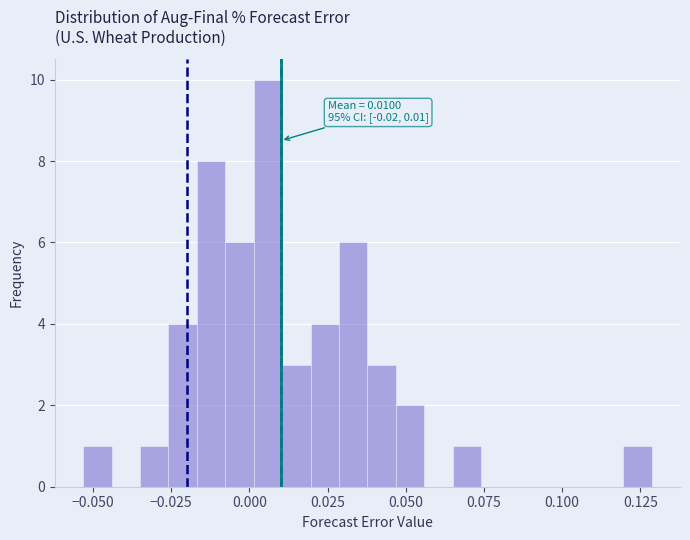

Read against the x-axis, roughly where is the centre of the tallest bar?

0.005